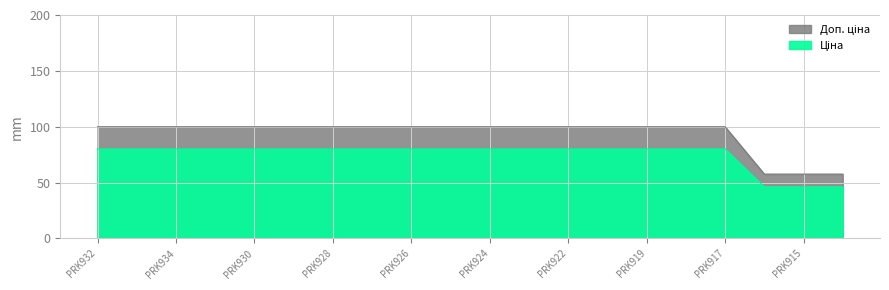

Which label corresponds to the largest value in the chart?

PRK932